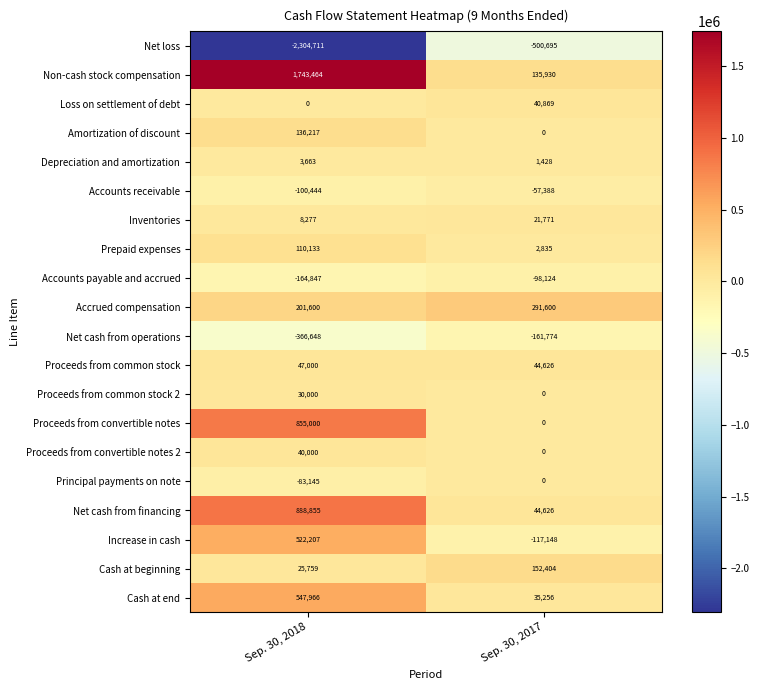

Read the Prepaid expenses value at Sep. 30, 2018.

110133